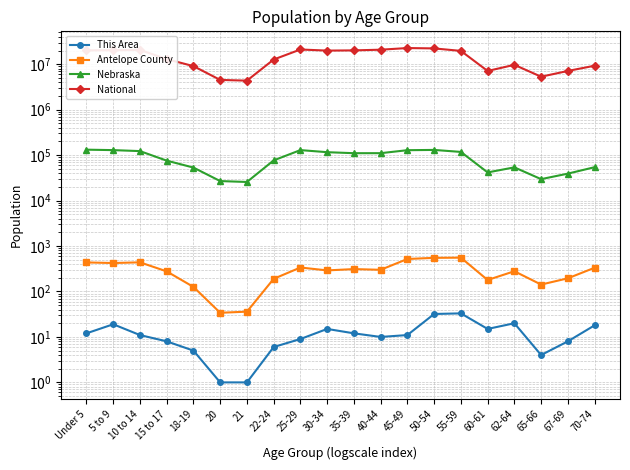

List the series in order of their peak value, lowest first.

This Area, Antelope County, Nebraska, National